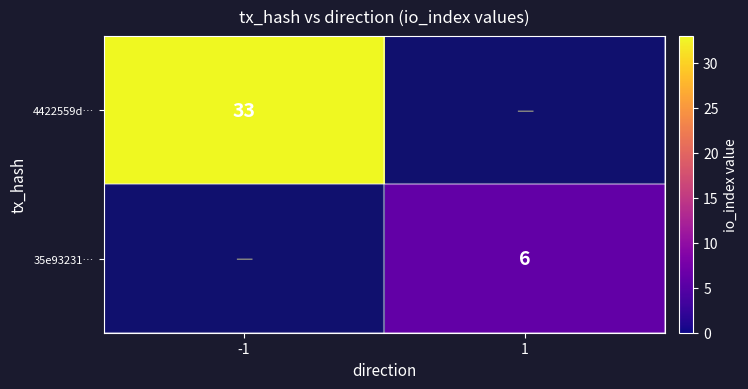

True or false: 4422559d… has a value of 20 at -1.

False